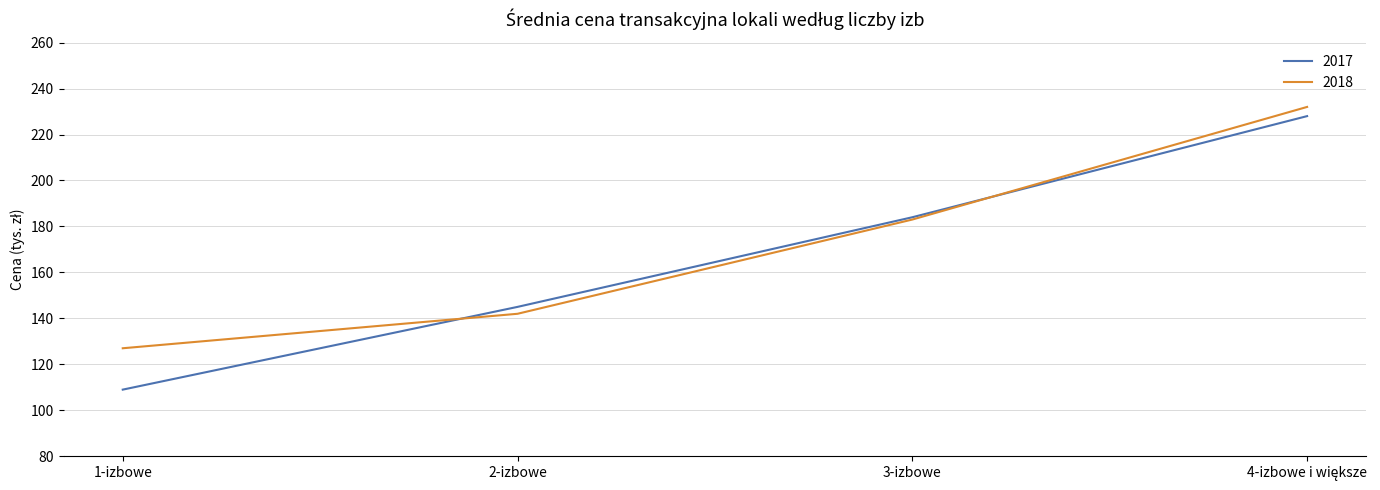

The value of 2017 at 3-izbowe is 184. True or false?

True